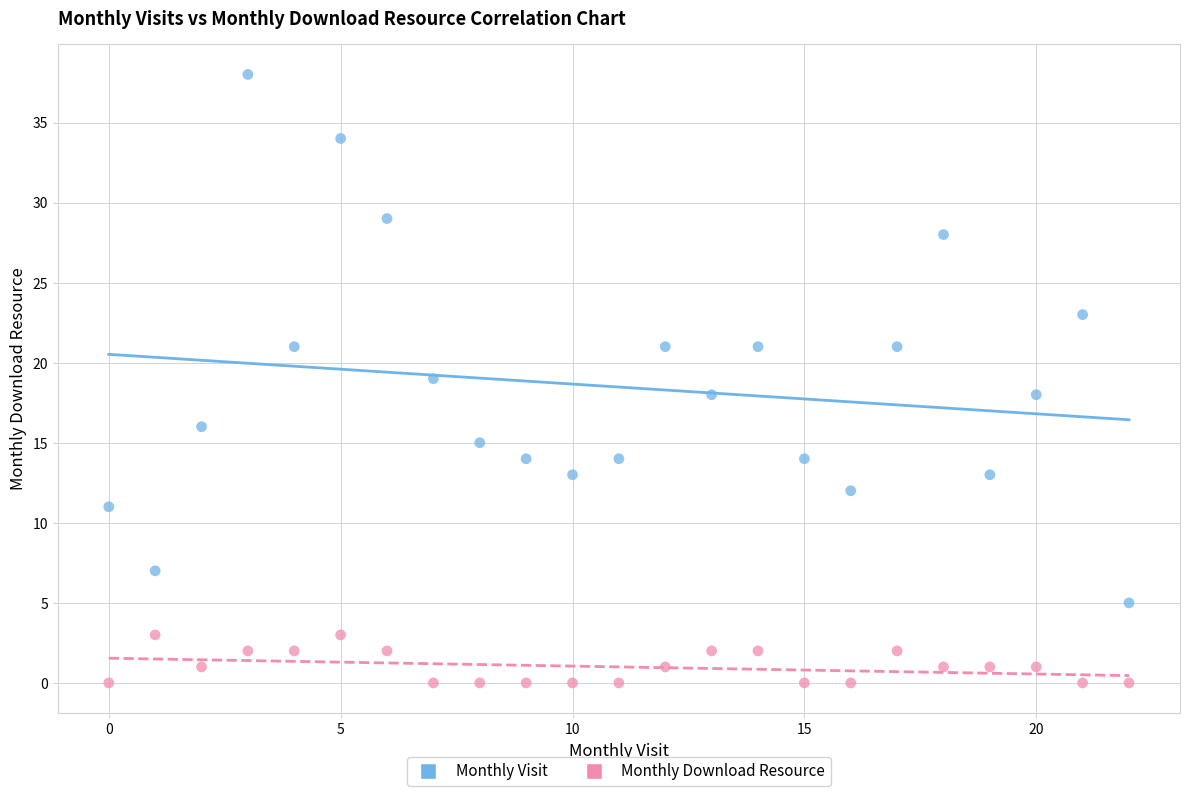

Across all data points, what is the range of Y values (max minus min)?

38